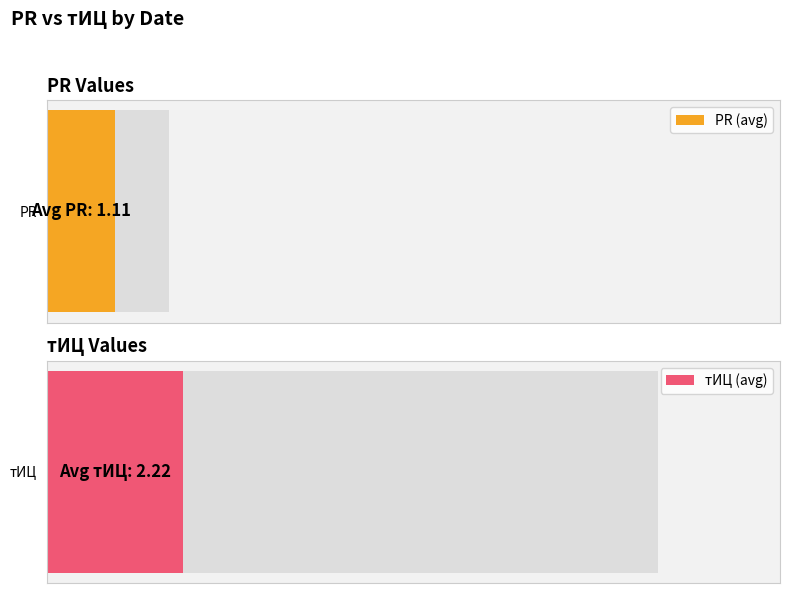

Between 2017-04-22 and 2014-04-17, which series saw the biggest shift?

PR